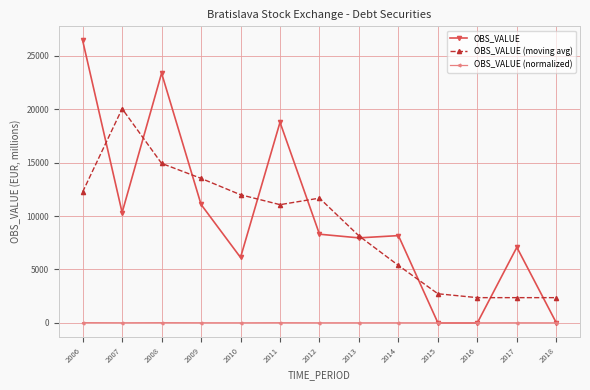

At which label does OBS_VALUE (normalized) first exceed 6?

2006